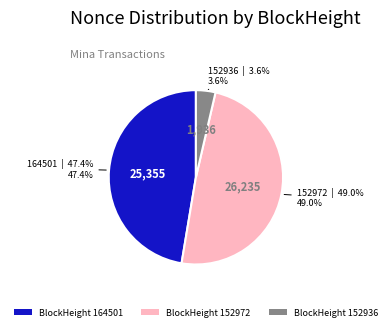

Is BlockHeight 152972 the majority of the pie?

No